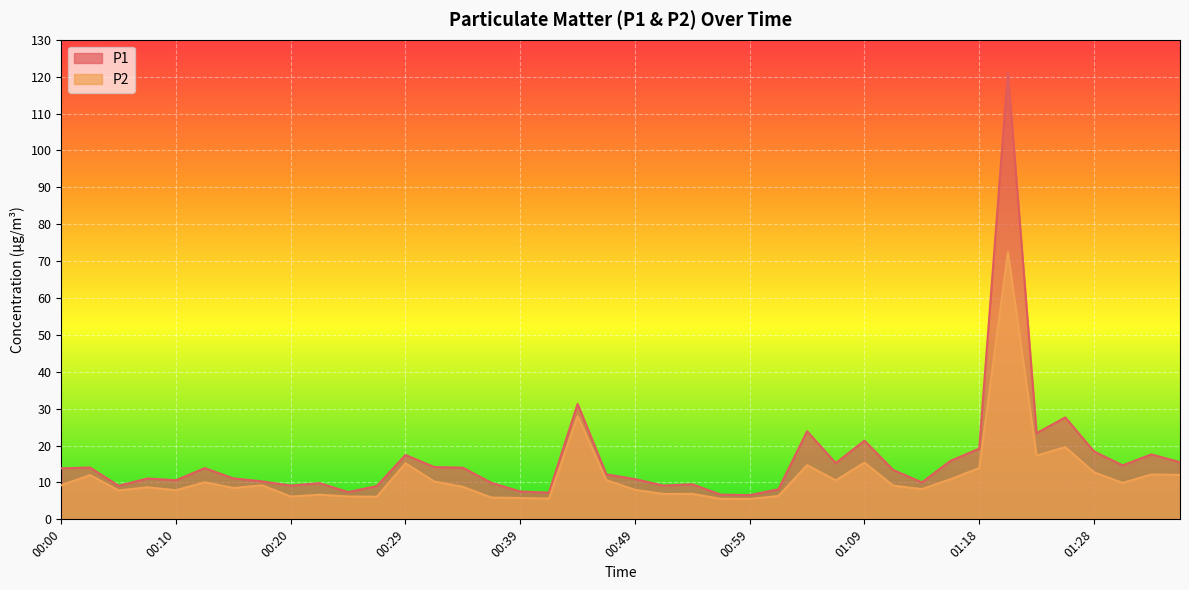

True or false: P2 and P1 cross at least once.

False